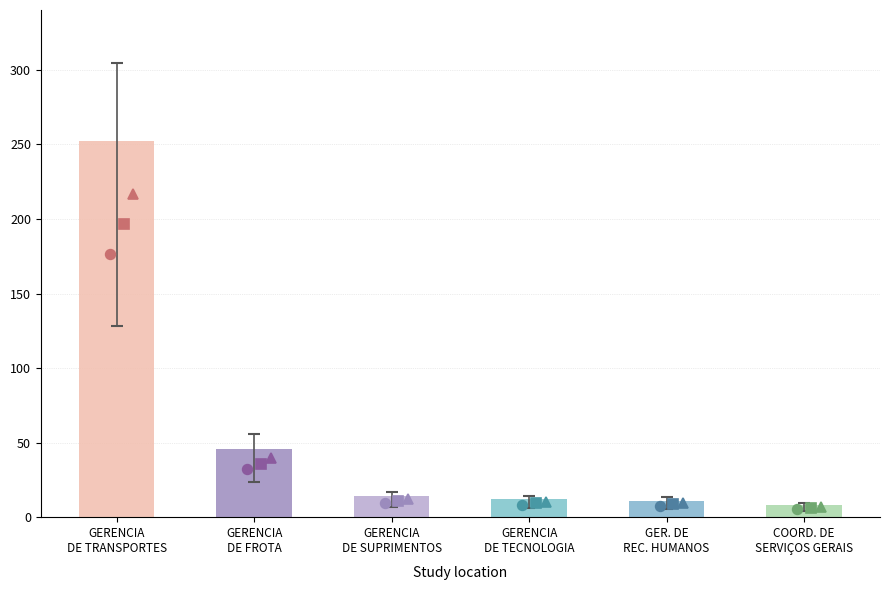

What is the value of the 2nd bar from the left?

46